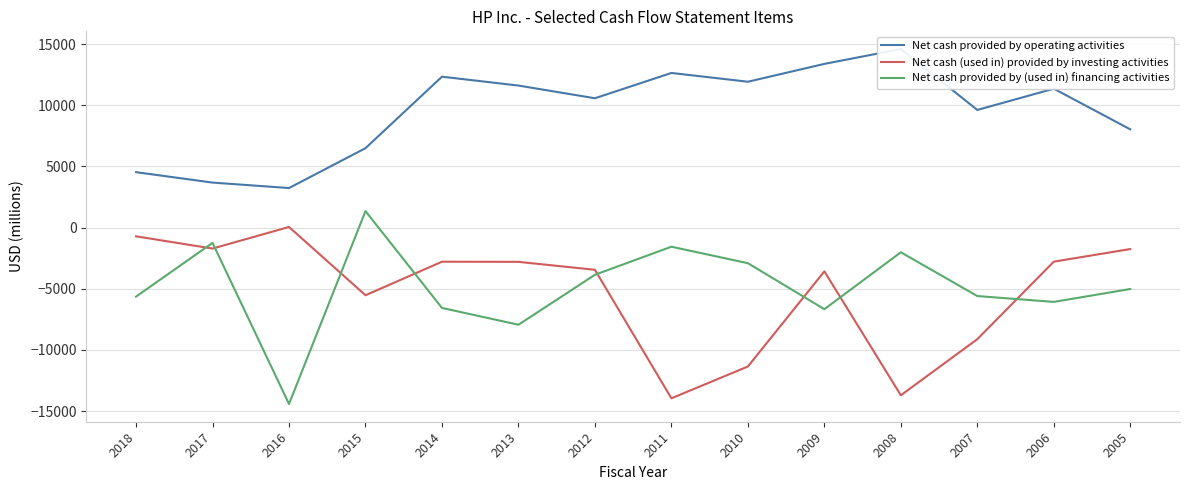

What is the smallest value displayed?

-14423